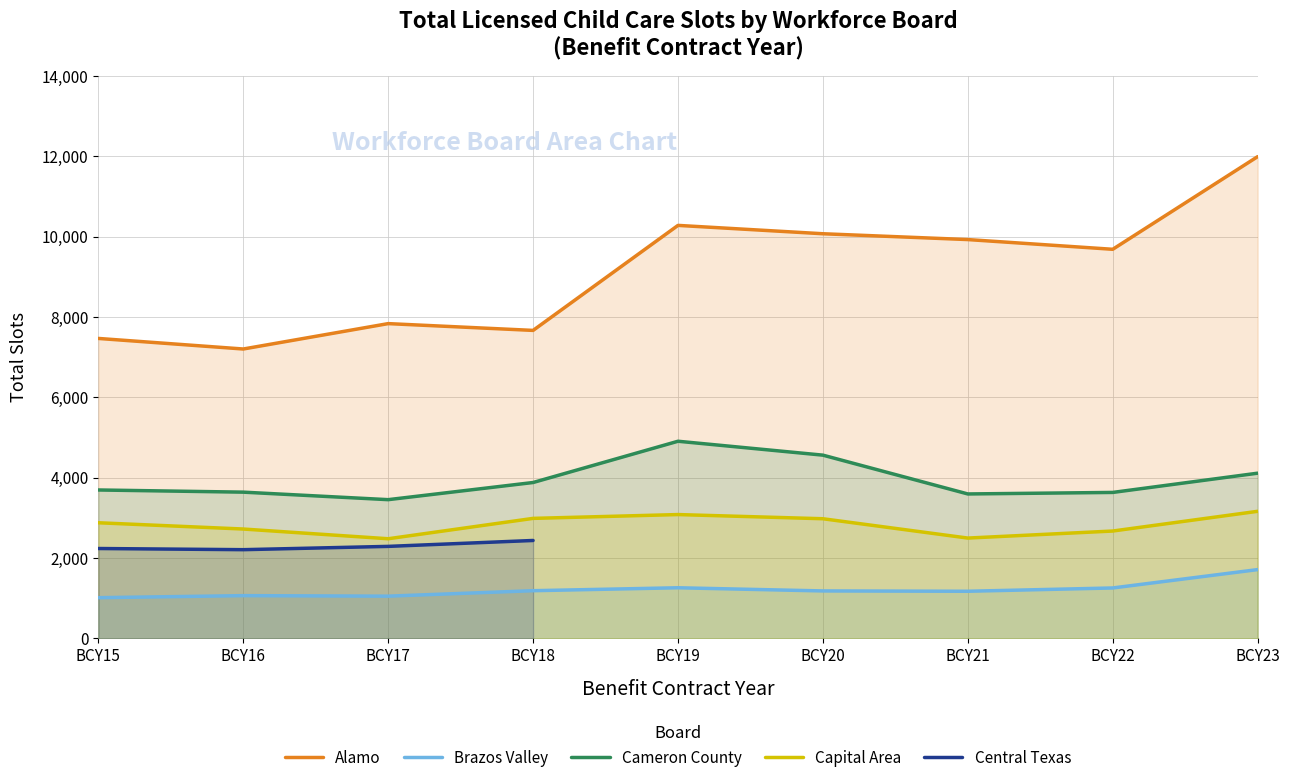

The Cameron County series shows 3694.0 at BCY15. True or false?

True